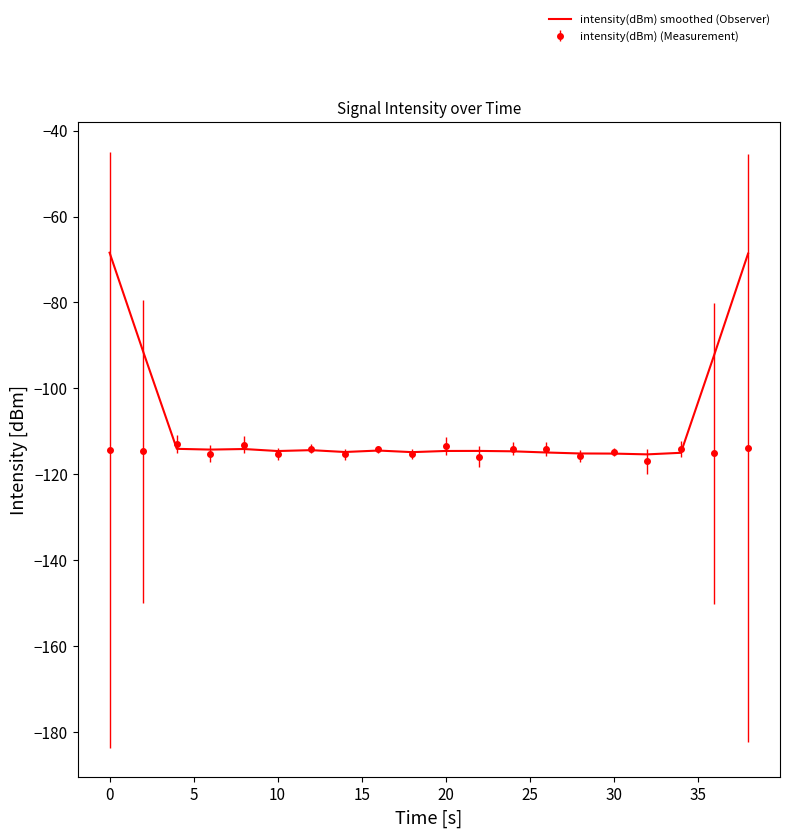

List the series in order of their peak value, lowest first.

intensity(dBm) (Measurement), intensity(dBm) smoothed (Observer)